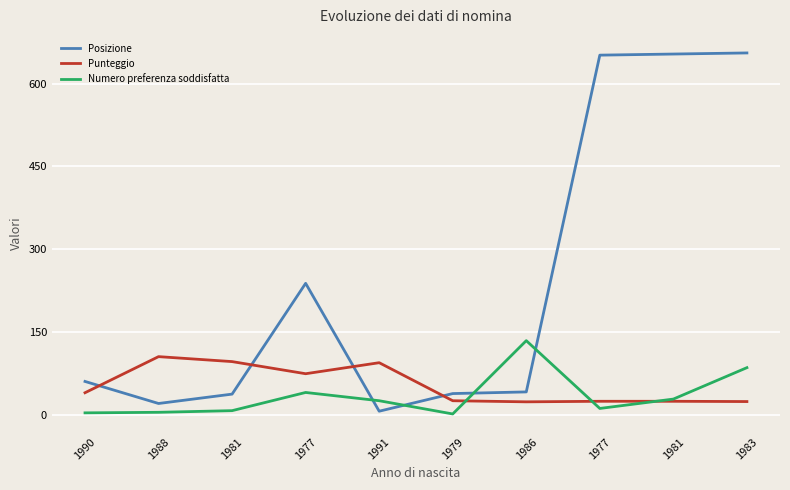

What is the label of the 4th point from the right?

1986